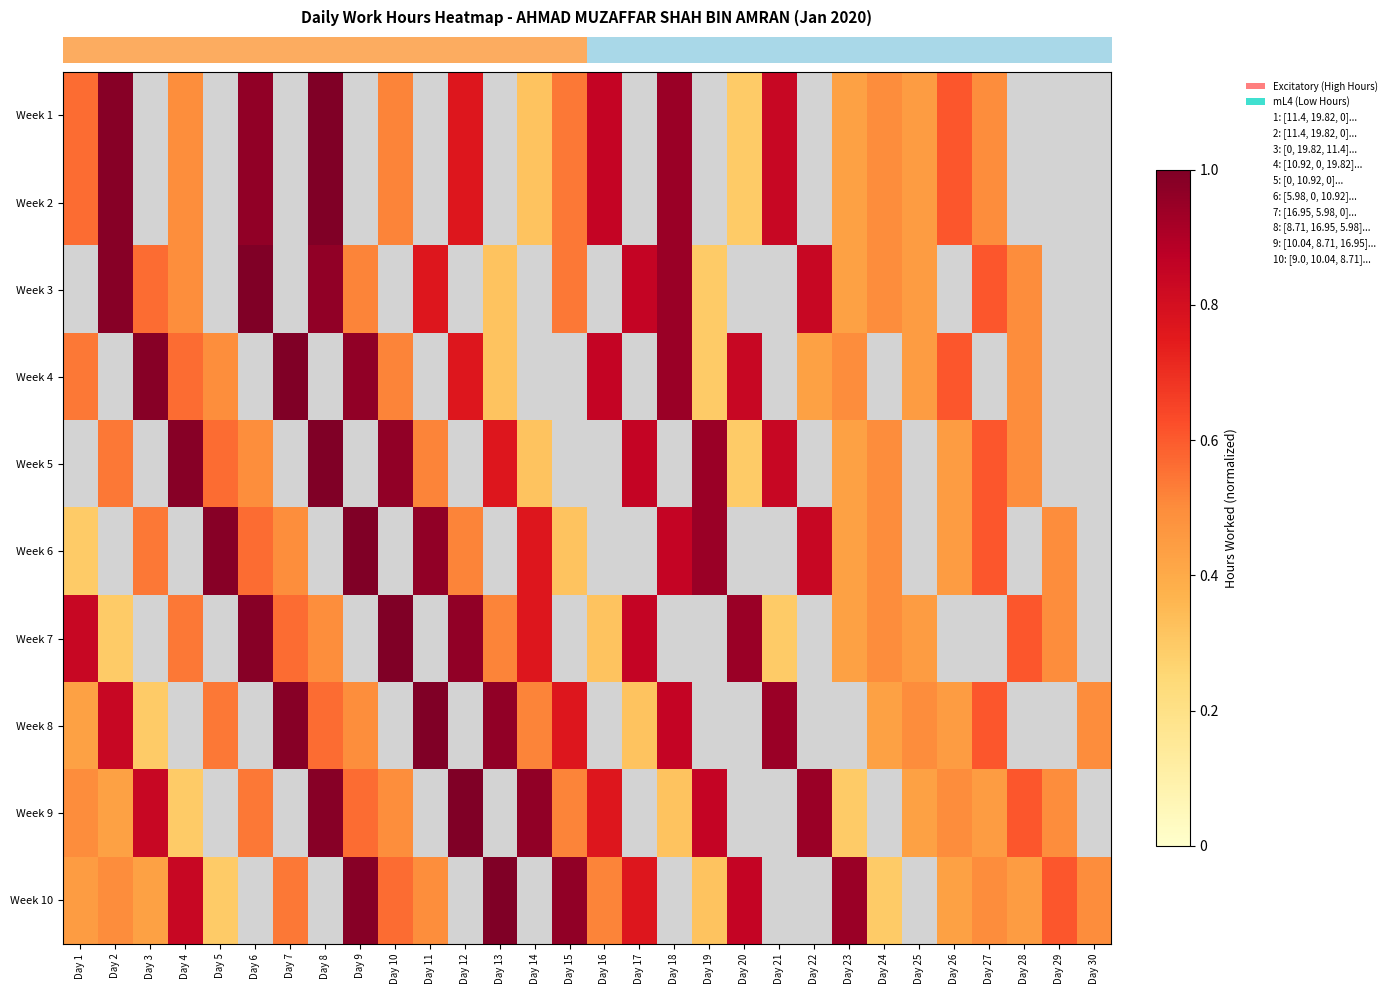

What is the highest value of the row_1 series?

1.0